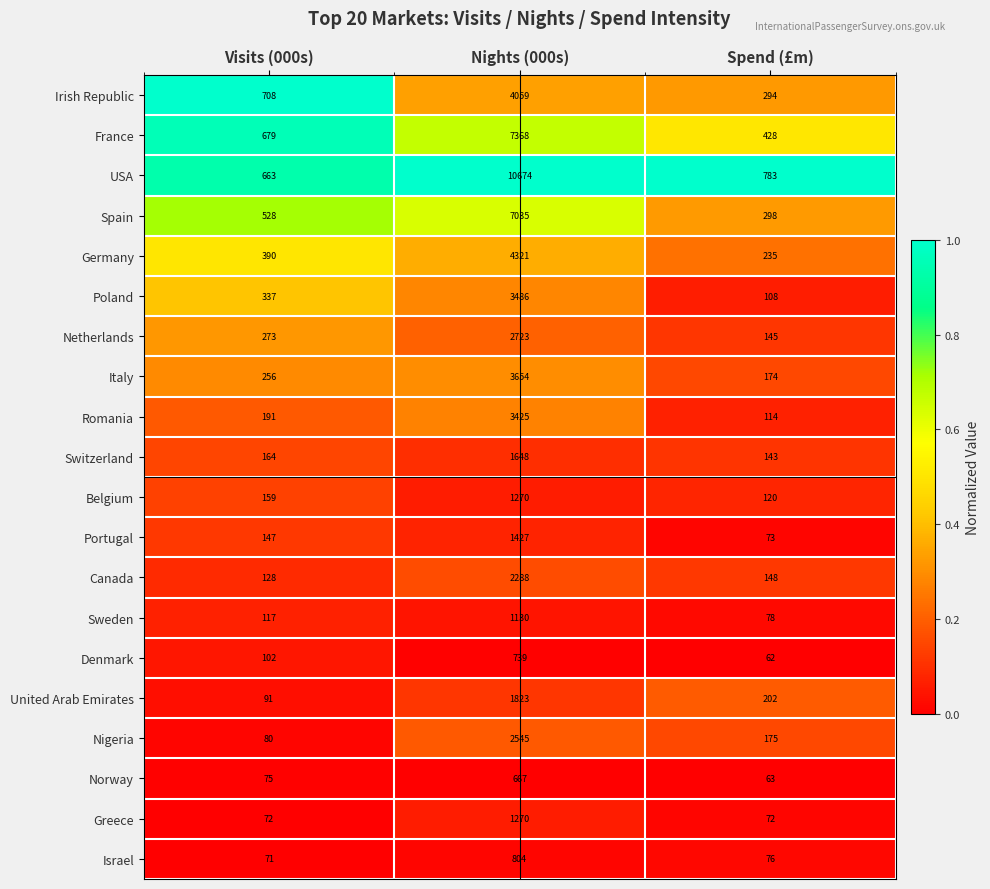

Where is Spain nearest to the value 3666?

Visits (000s)